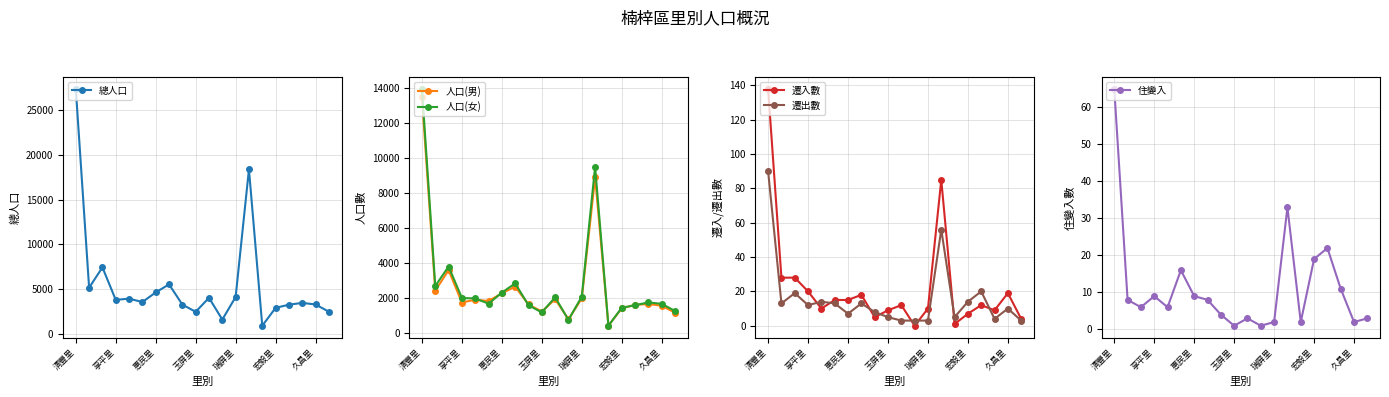

Rank the series at 19 from lowest to highest value.

遷出數, 住變入, 遷入數, 人口(男), 人口(女), 總人口